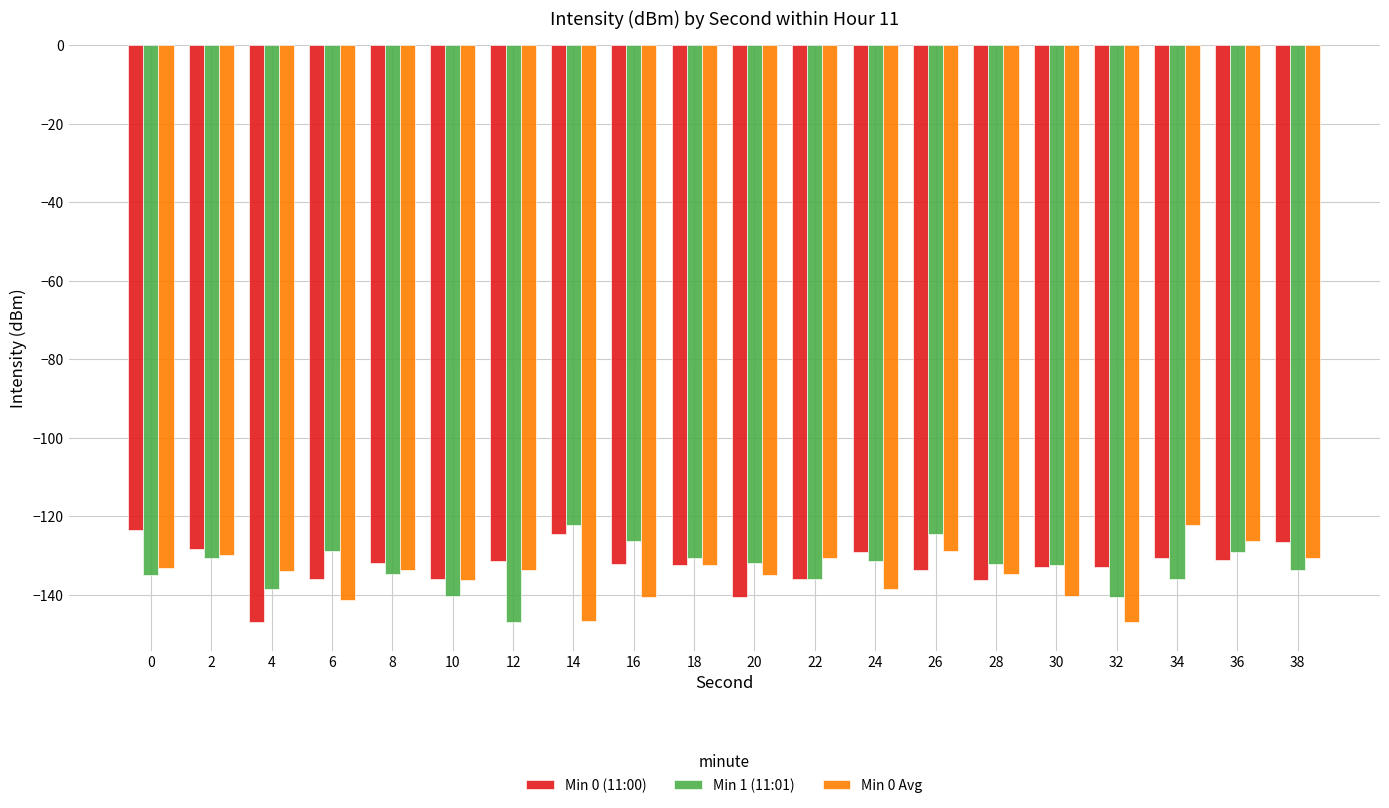

Between 0 and 20, which series saw the biggest shift?

Min 0 (11:00)